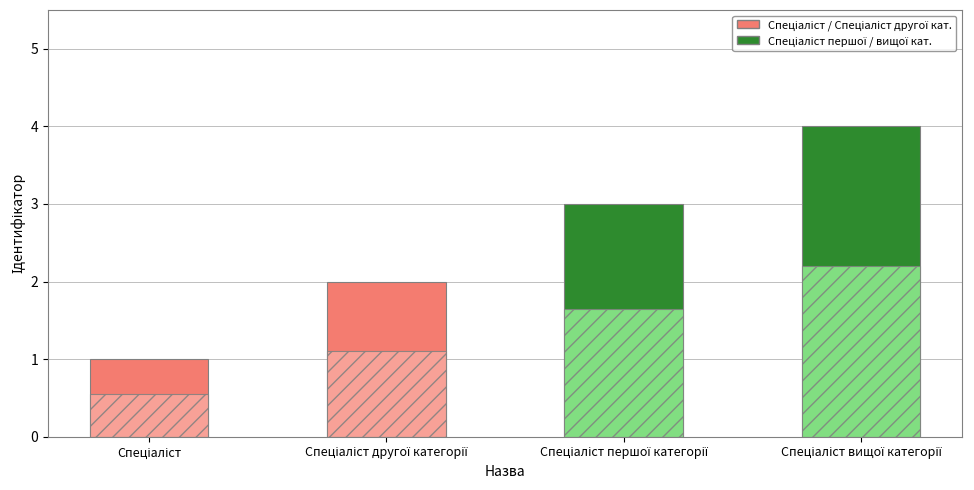

Does the chart contain any negative values?

No